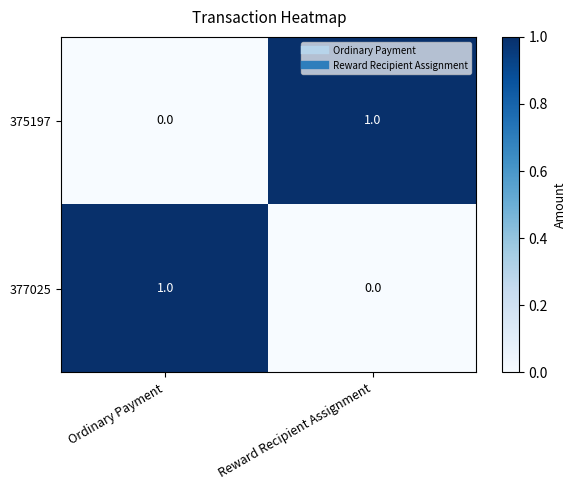

How many distinct data groups are displayed?

2